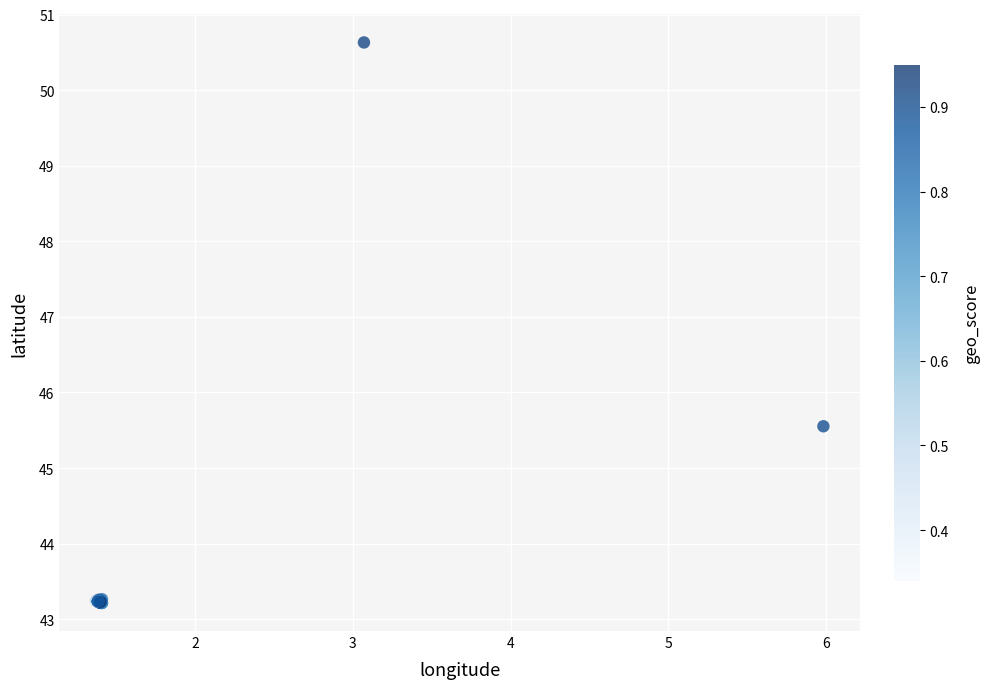

What Y value in the scatter plot is closest to 46?

45.6